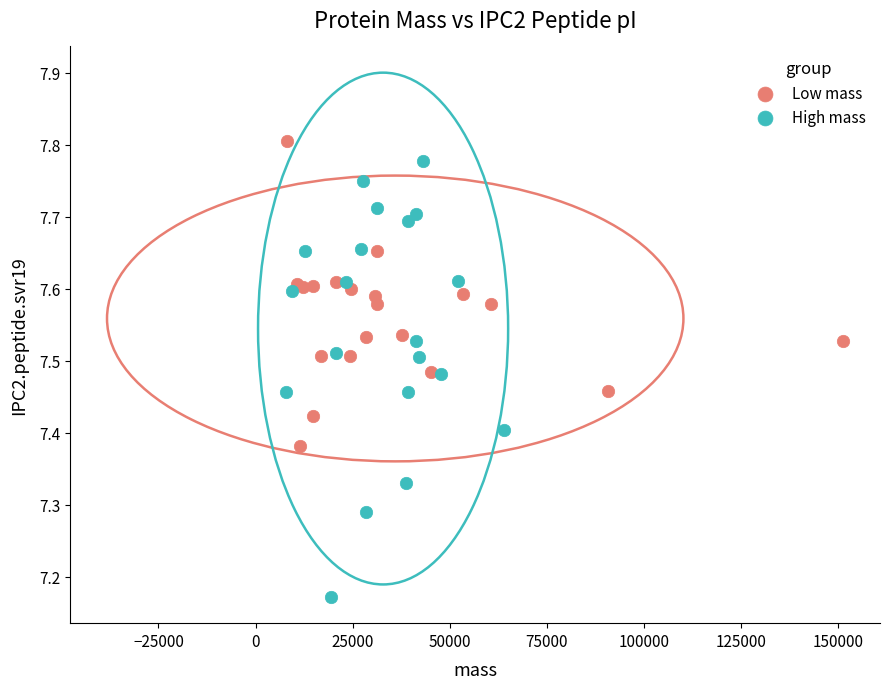

Which series reaches the minimum Y coordinate?

High mass